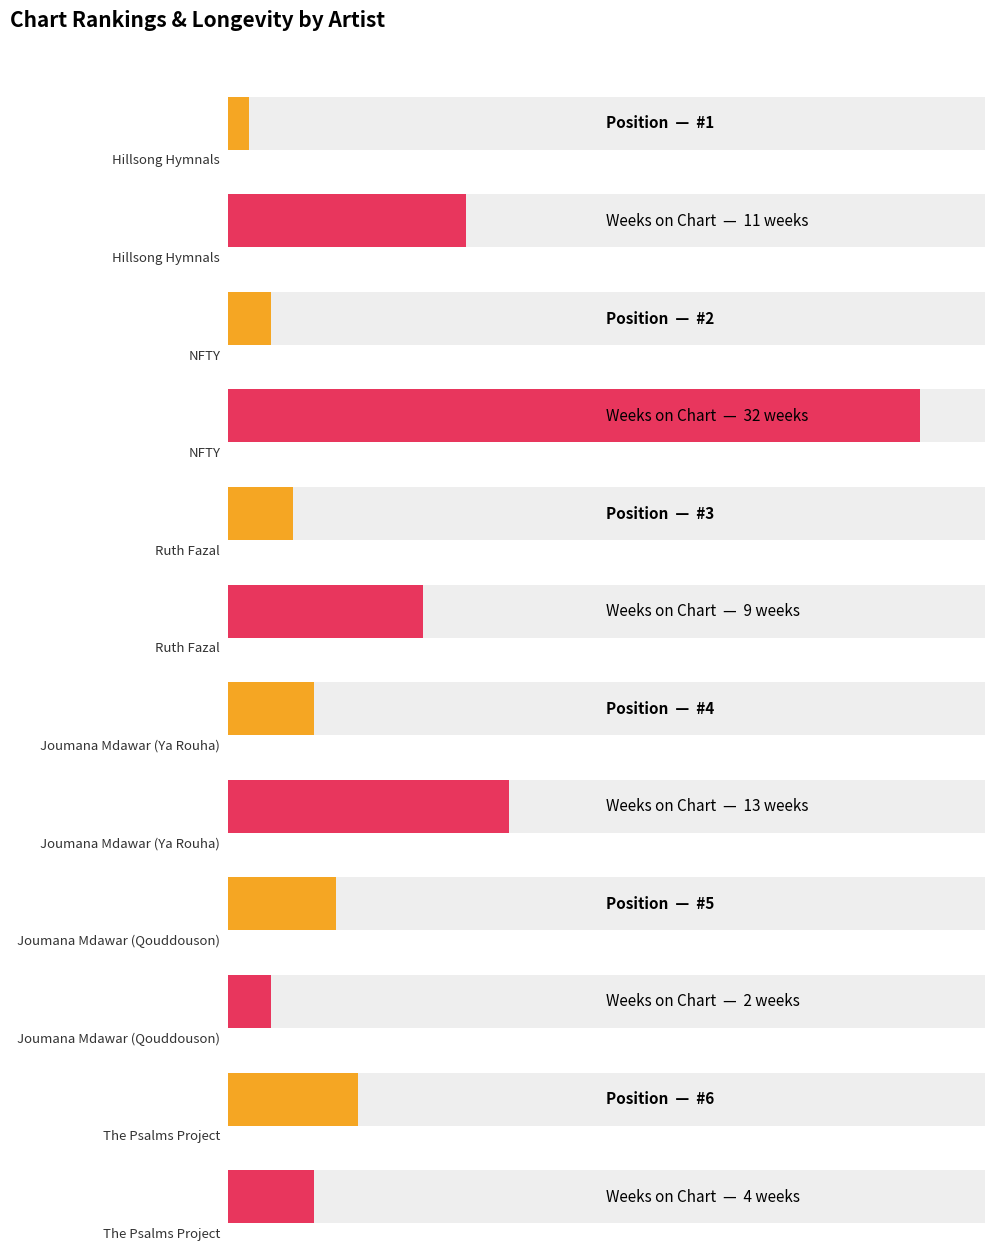

At which label does Weeks on Chart first exceed 11?

NFTY